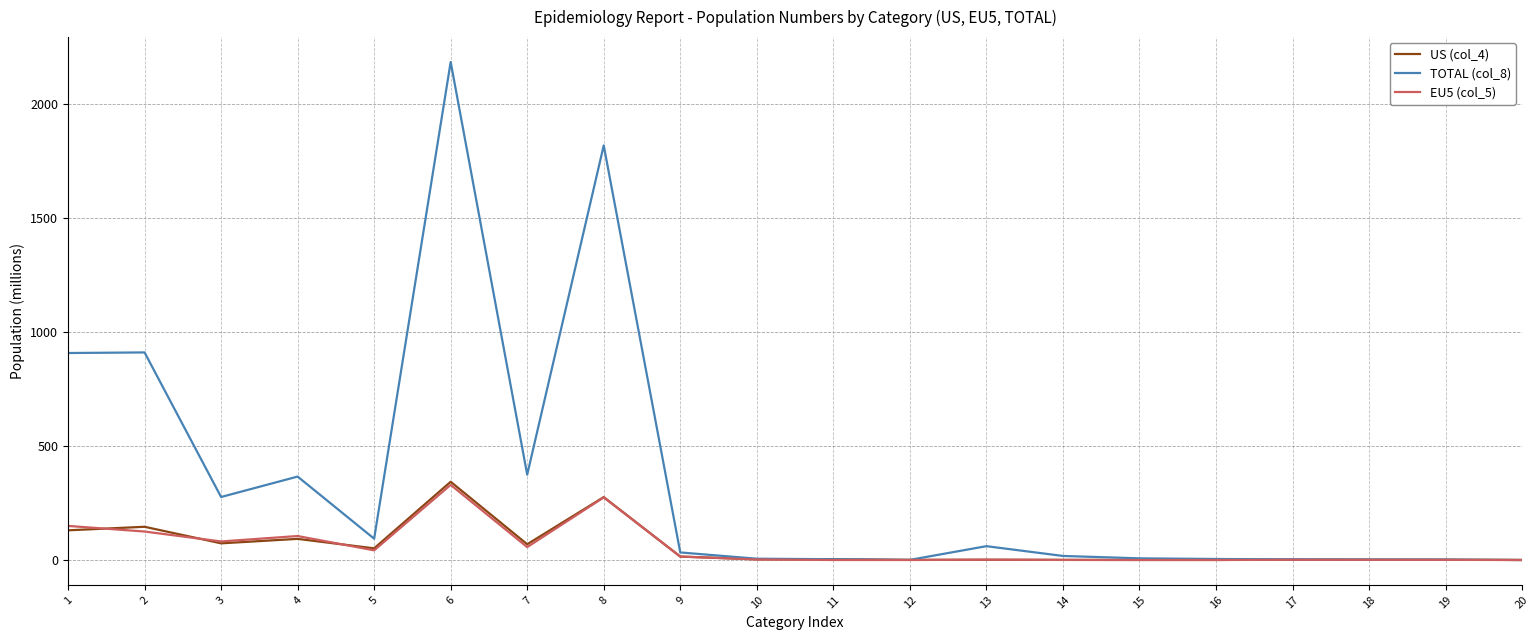

What is the average value of the EU5 (col_5) series?

59.3